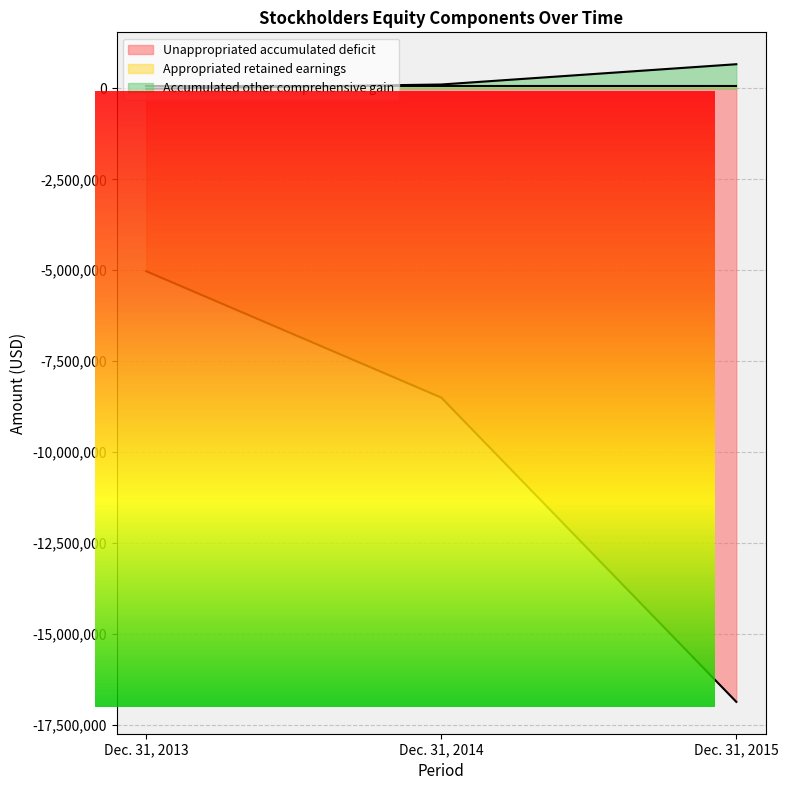

Reading left to right, list all the values displayed in this chart.

Unappropriated accumulated deficit: -5026223	-8500442	-16867141
Accumulated other comprehensive gain: -9453	108406	666035